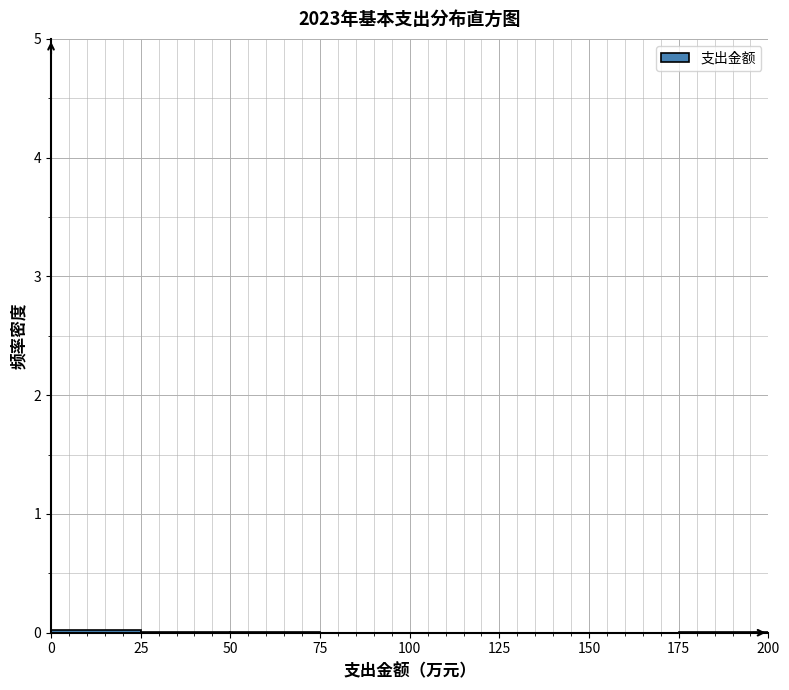

Reading left to right, transcribe this chart: for each bar, give the range it covers on the x-axis and its height. The values are not printed on the chart, so give them approximately, as read against the axis.

0 to 25: under 0.1
25 to 50: under 0.1
50 to 75: under 0.1
75 to 100: under 0.1
100 to 125: under 0.1
125 to 150: 0
150 to 175: under 0.1
175 to 200: under 0.1